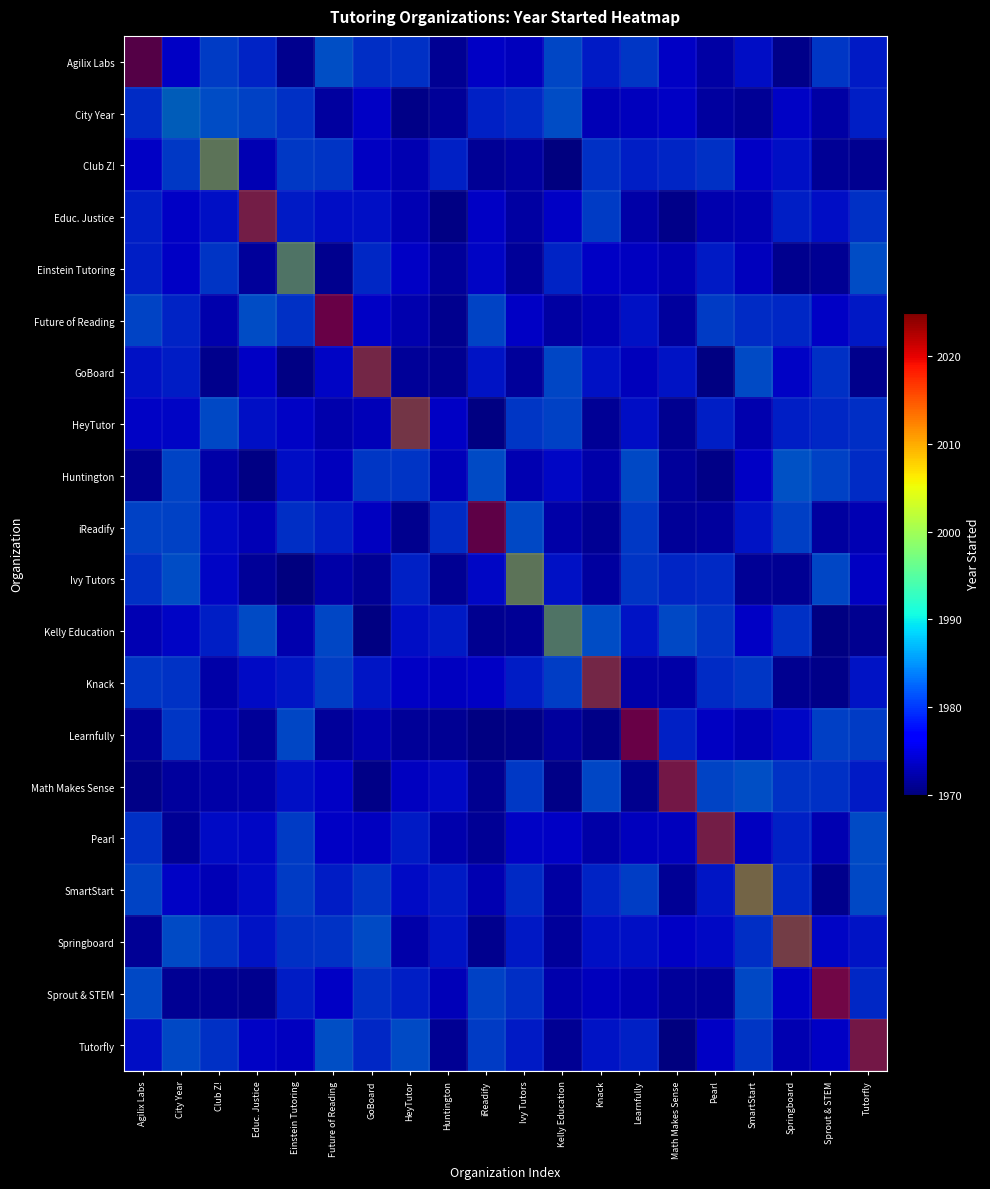

True or false: Agilix Labs has a value of 490.3 at Huntington.

False